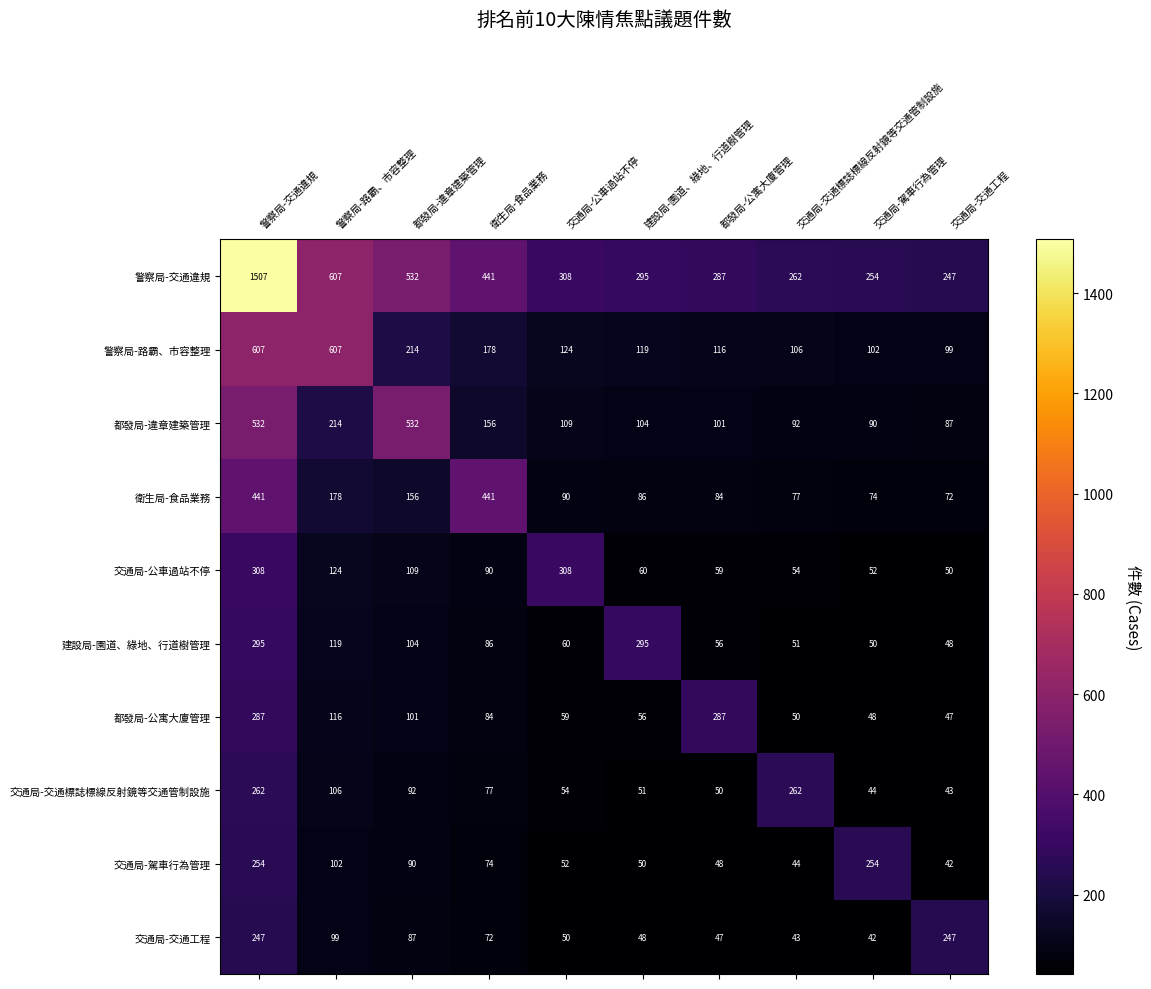

What is the minimum value shown in the chart?

42